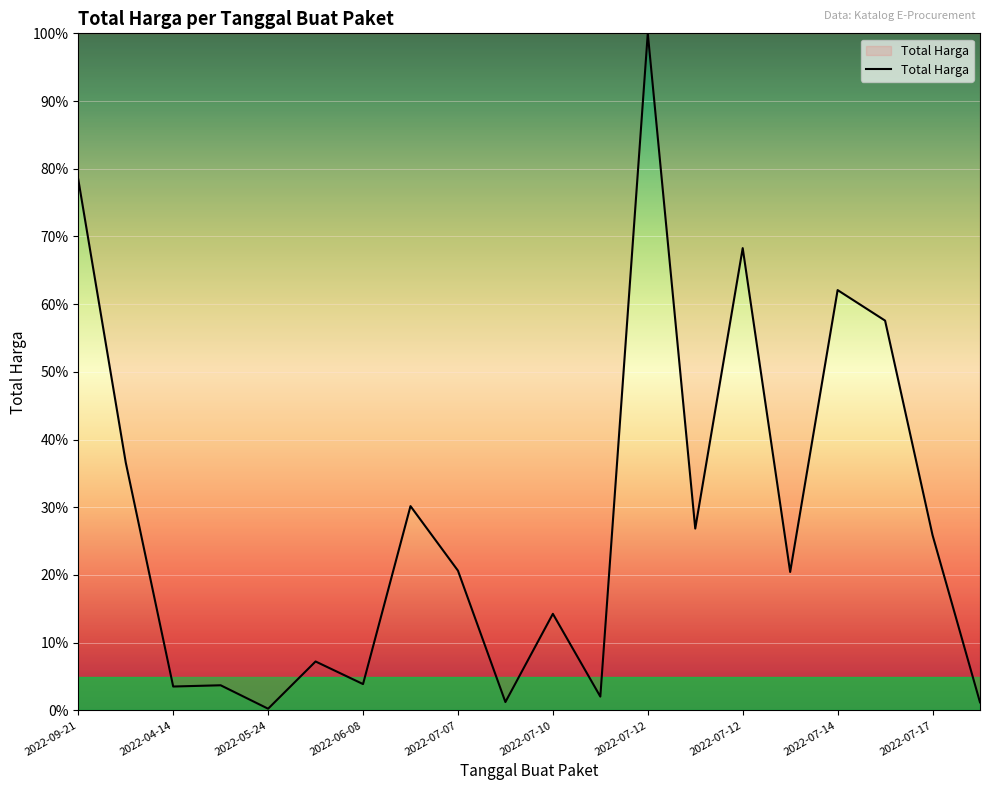

What is the minimum value shown in the chart?

0.2